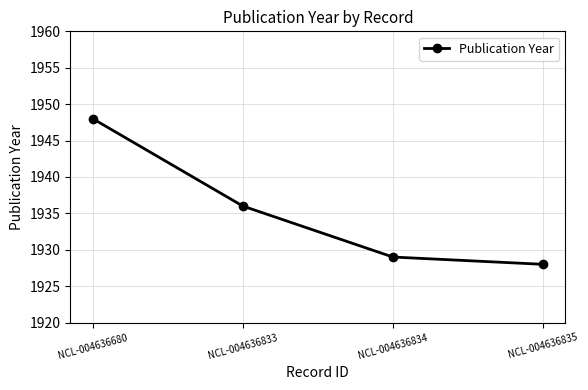

The chart shows a value of 974 at NCL-004636680. True or false?

False